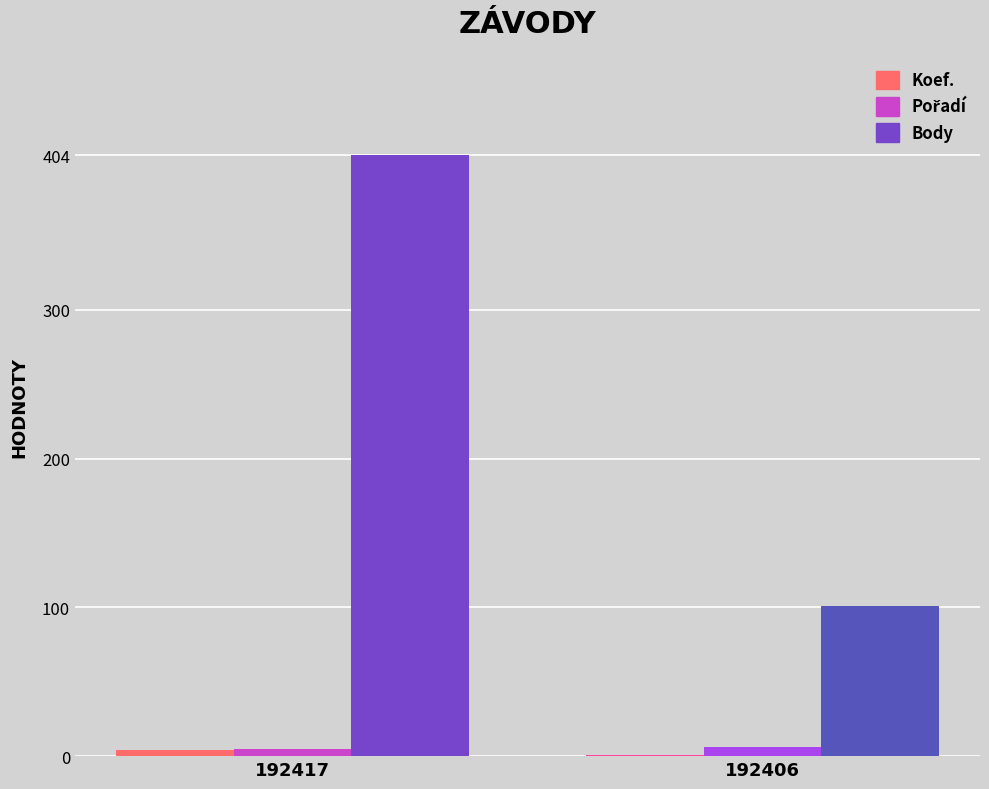

At which category does the chart reach its peak across all series?

192417